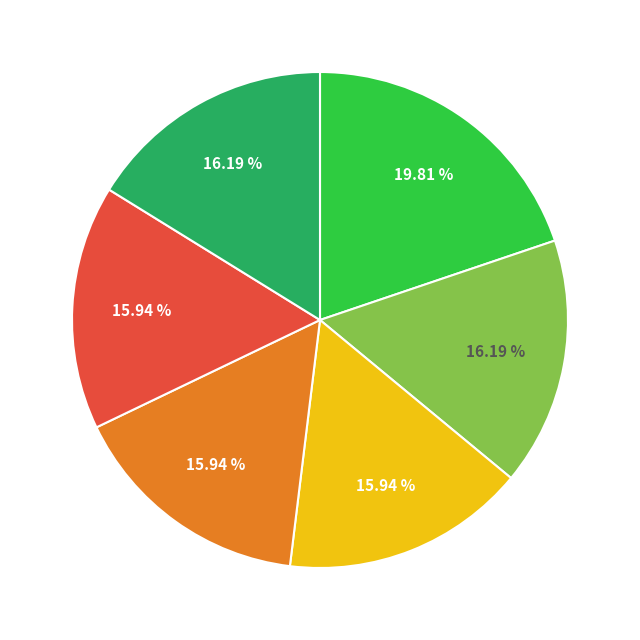

Is there a majority slice in this chart?

No